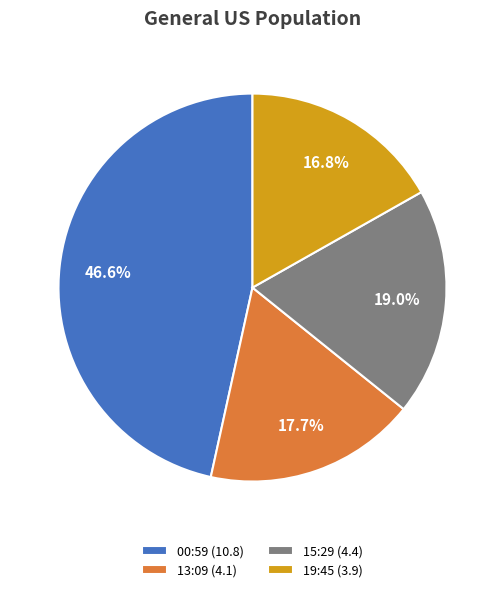

Which category has the biggest portion of the pie?

00:59 (10.8)